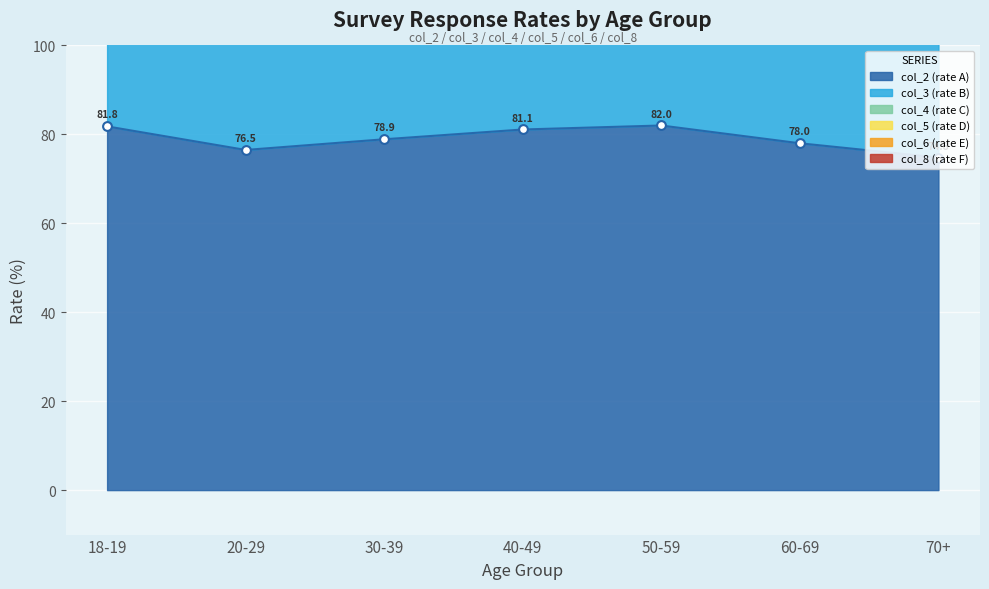

What is the total value across all series at 40-49?

184.0